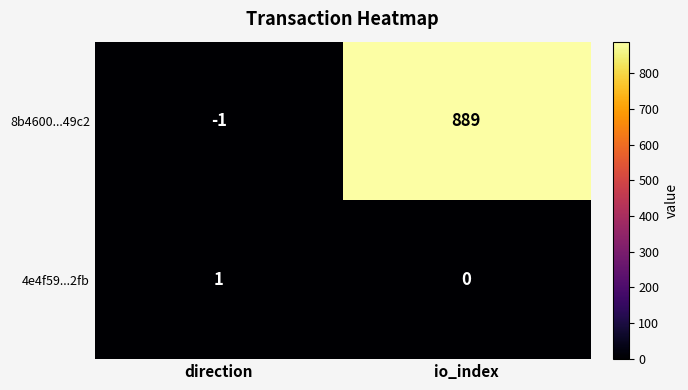

Rank the series by their average value, from lowest to highest.

4e4f59...2fb, 8b4600...49c2